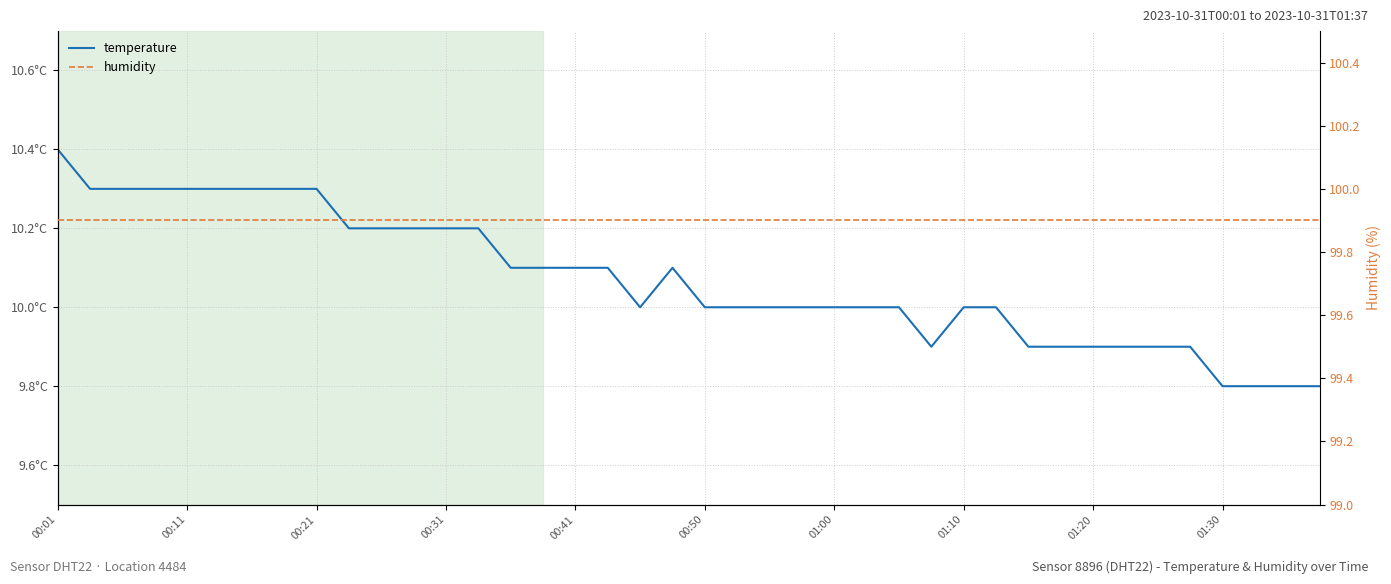

The humidity series shows 132.4 at 00:41. True or false?

False